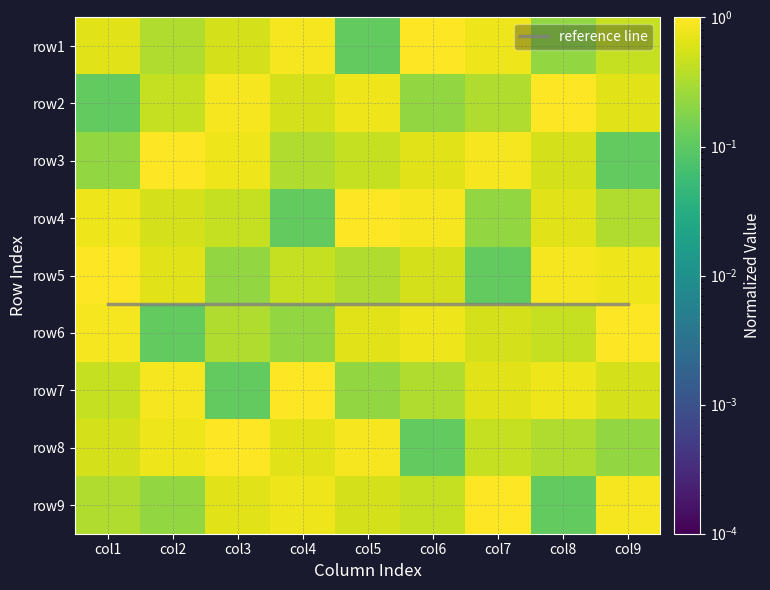

Reading left to right, what are all the values shown in this chart?

row1: 0.7	0.3	0.6	0.9	0.1	1.0	0.8	0.2	0.4
row2: 0.1	0.4	0.9	0.6	0.8	0.2	0.3	1.0	0.7
row3: 0.2	1.0	0.8	0.3	0.4	0.7	0.9	0.6	0.1
row4: 0.8	0.6	0.4	0.1	1.0	0.9	0.2	0.7	0.3
row5: 1.0	0.7	0.2	0.4	0.3	0.6	0.1	0.9	0.8
row6: 0.9	0.1	0.3	0.2	0.7	0.8	0.6	0.4	1.0
row7: 0.4	0.9	0.1	1.0	0.2	0.3	0.7	0.8	0.6
row8: 0.6	0.8	1.0	0.7	0.9	0.1	0.4	0.3	0.2
row9: 0.3	0.2	0.7	0.8	0.6	0.4	1.0	0.1	0.9